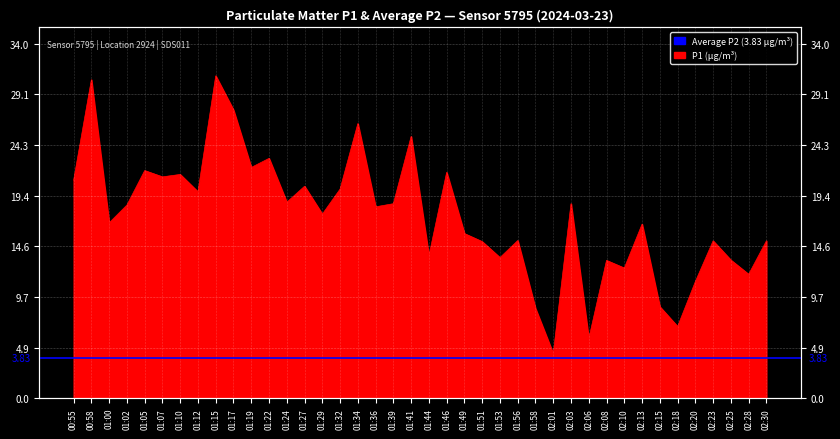

Where is the first local maximum?

00:58